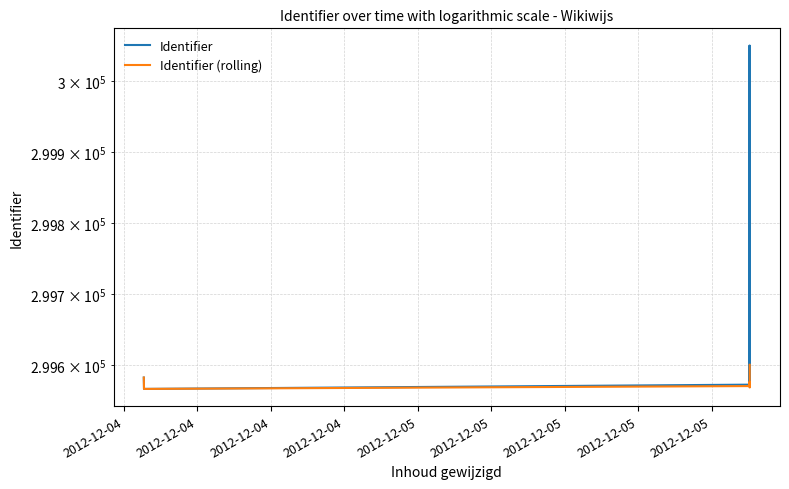

Rank the series by their average value, from lowest to highest.

Identifier (rolling), Identifier